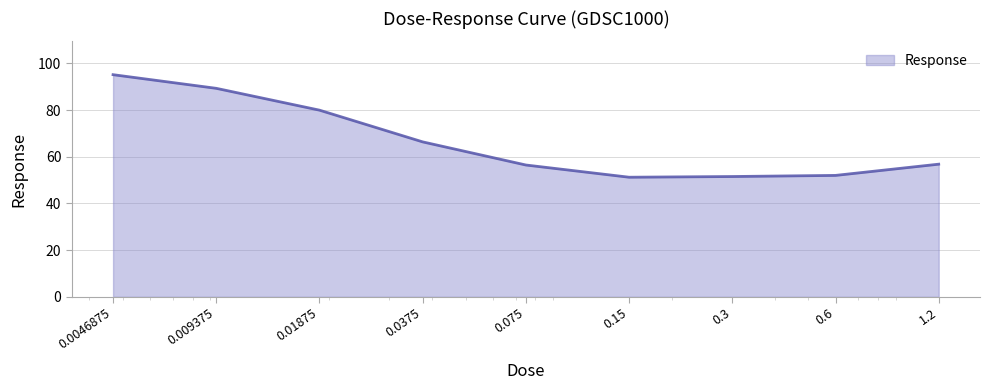

What is the difference between the maximum and minimum values?

43.9